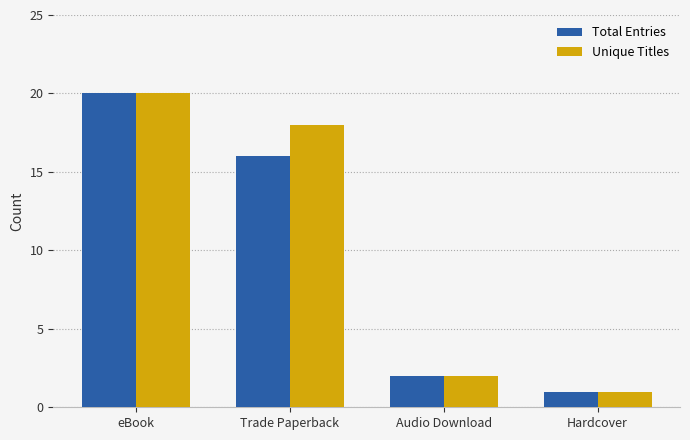

The value of Total Entries at Hardcover is 1. True or false?

True